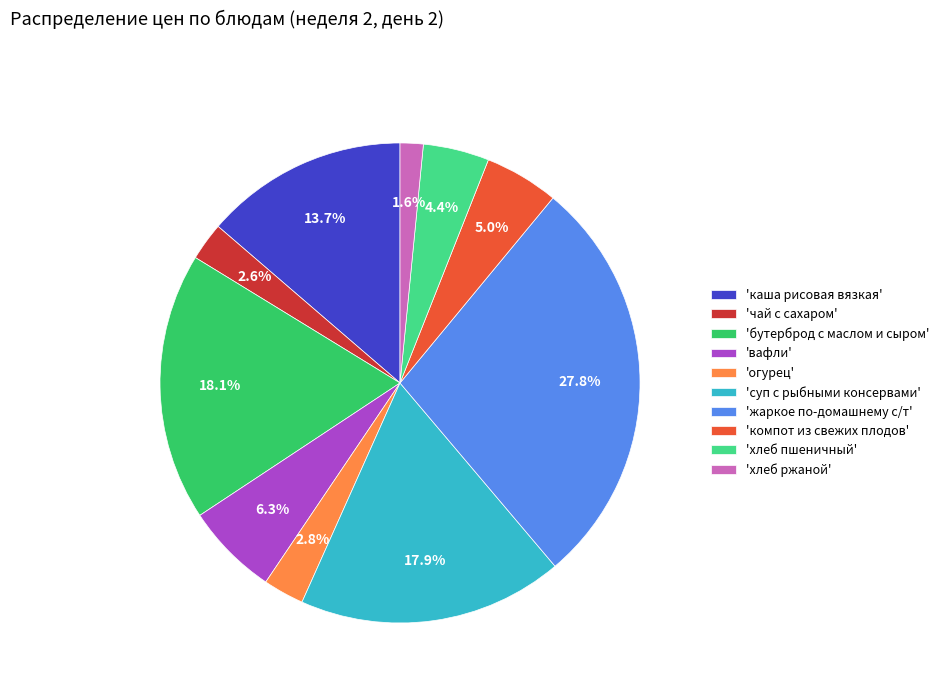

Which category has the biggest portion of the pie?

'жаркое по-домашнему с/т'